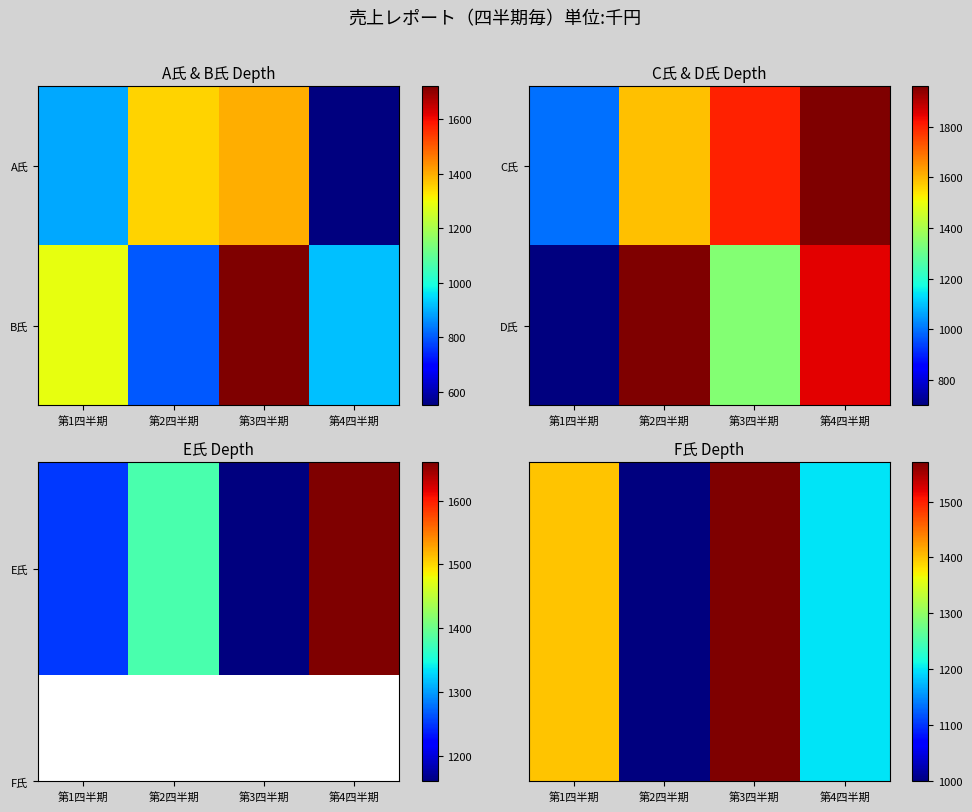

What is the total value across all series at 第3四半期?

2910